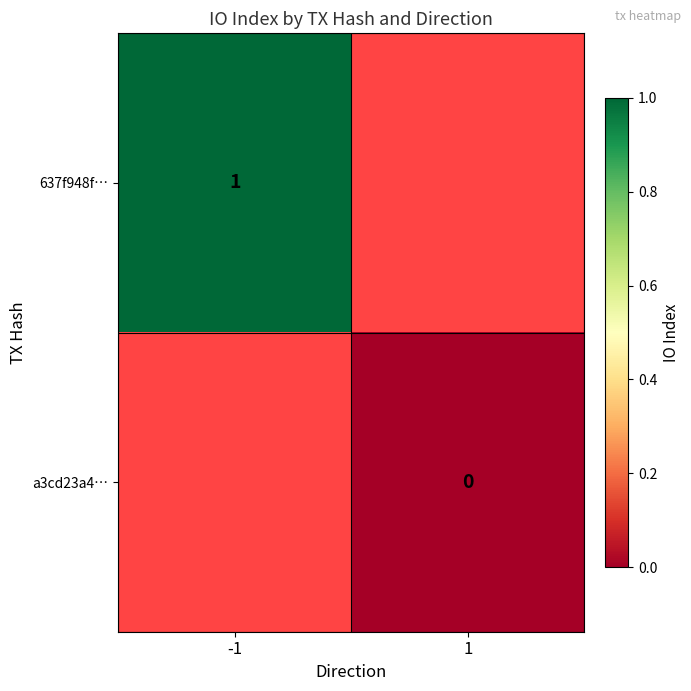

Is the value of a3cd23a4… at 1 greater than the value of 637f948f… at -1?

No